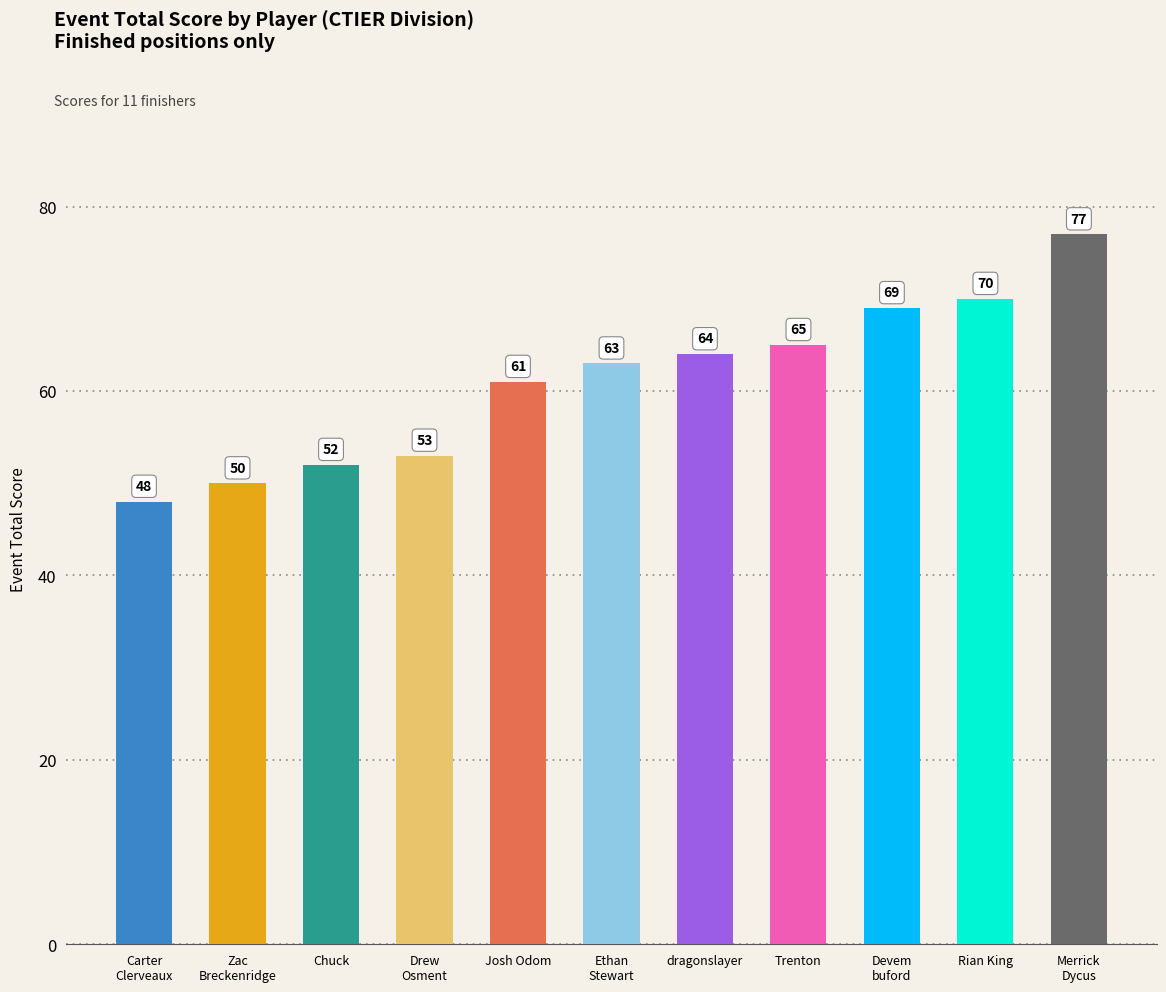

Reading left to right, list all the values displayed in this chart.

Carter
Clerveaux=48	Zac
Breckenridge=50	Chuck=52	Drew
Osment=53	Josh Odom=61	Ethan
Stewart=63	dragonslayer=64	Trenton=65	Devem
buford=69	Rian King=70	Merrick
Dycus=77